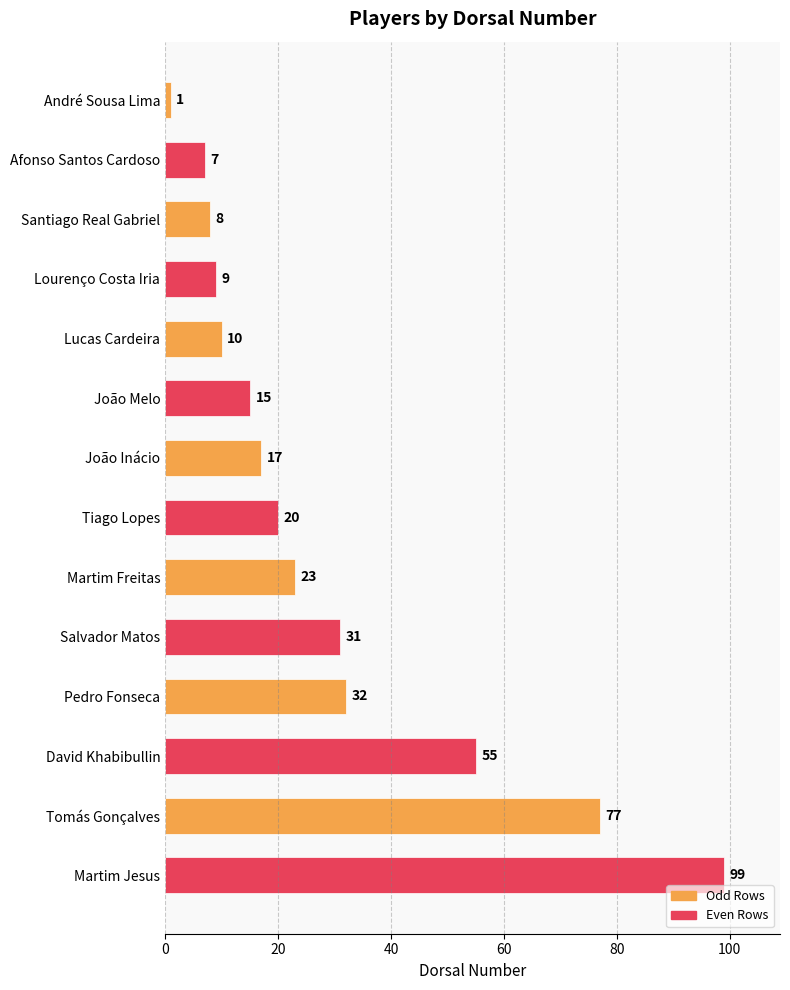

Rank the categories by value from highest to lowest.

Martim Jesus, Tomás Gonçalves, David Khabibullin, Pedro Fonseca, Salvador Matos, Martim Freitas, Tiago Lopes, João Inácio, João Melo, Lucas Cardeira, Lourenço Costa Iria, Santiago Real Gabriel, Afonso Santos Cardoso, André Sousa Lima